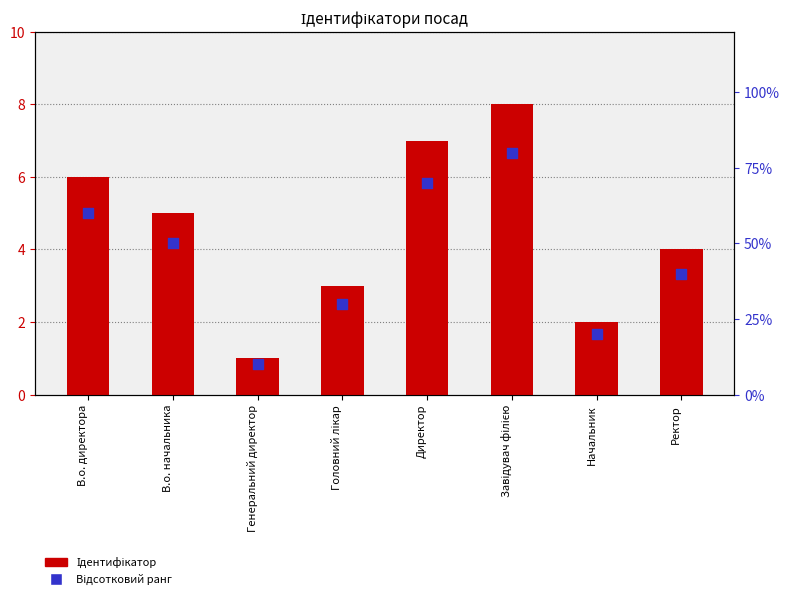

At how many categories does at least one series exceed 24?

6